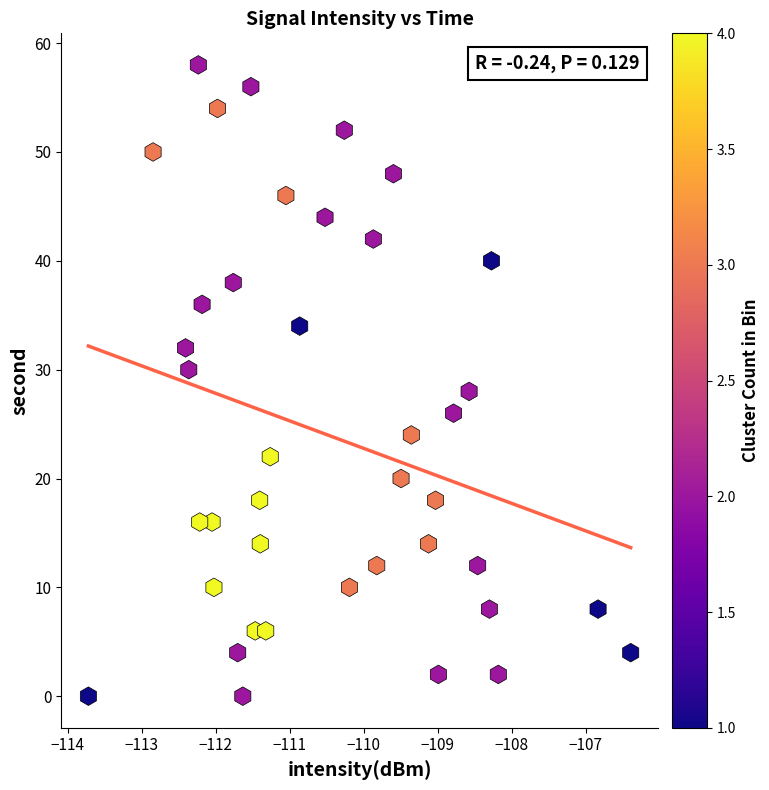

What is the range of Y values (max minus min)?

58